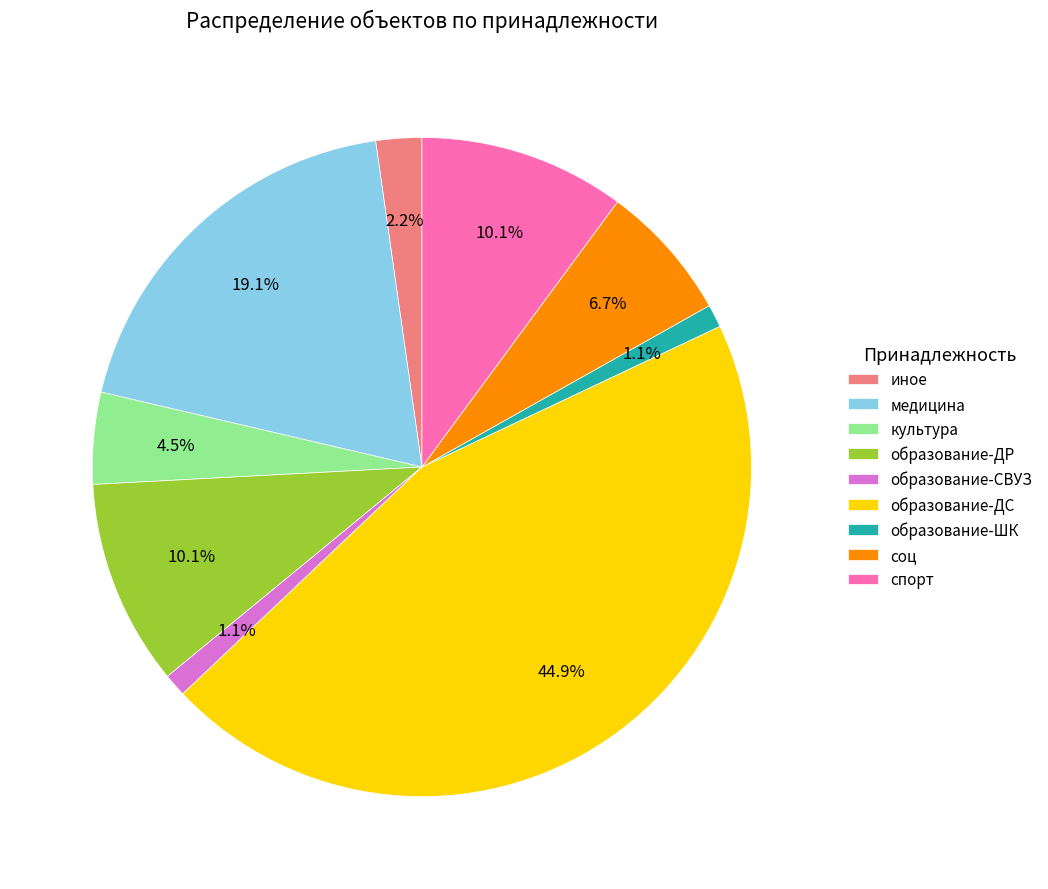

How much of the chart is everything except культура?

95.5%